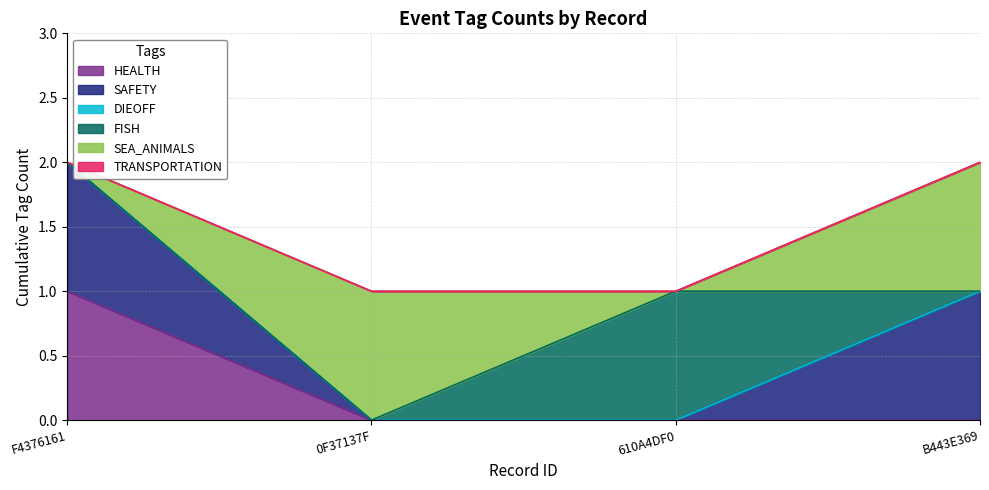

What is the difference between the maximum and minimum values in the SAFETY series?

1